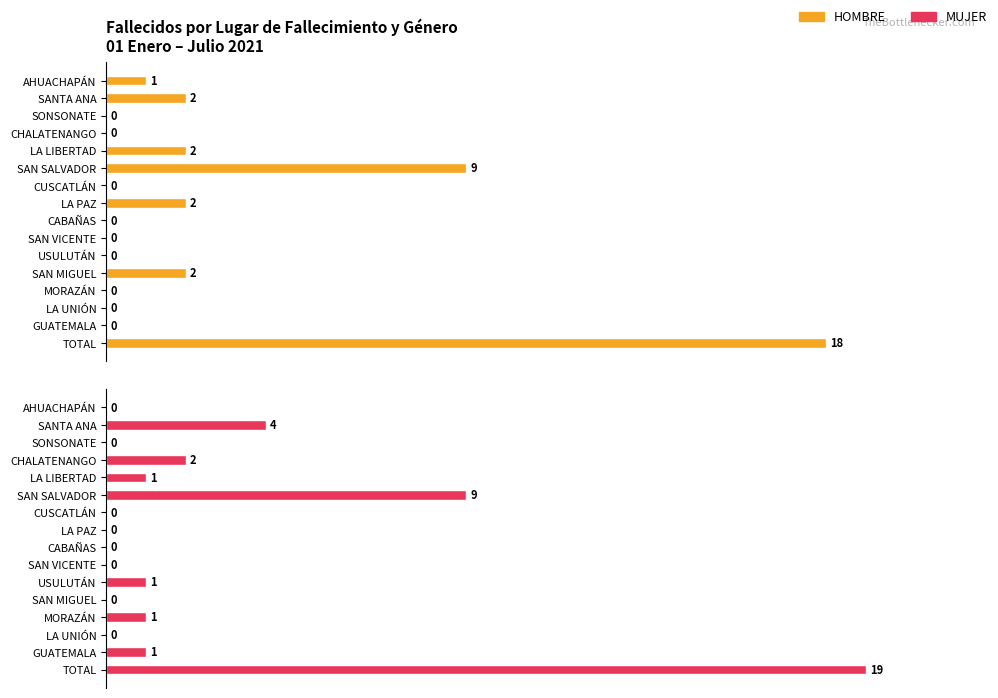

List the series in order of their peak value, highest first.

MUJER, HOMBRE